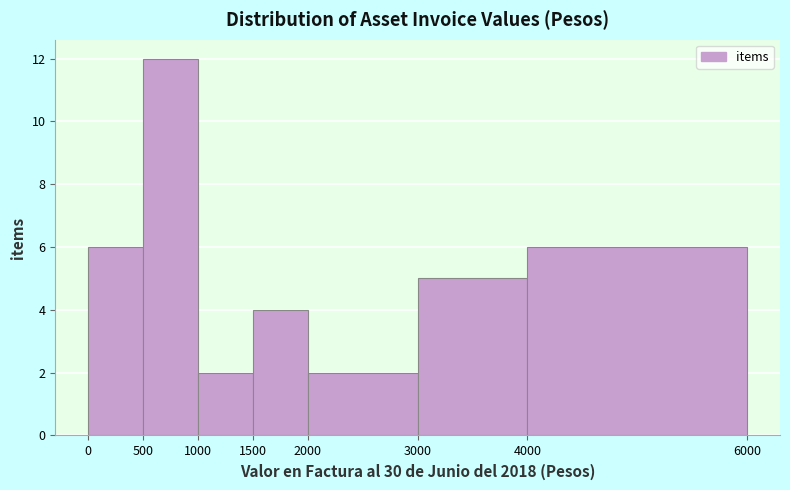

Which range on the x-axis has the tallest bar?

500 to 1000